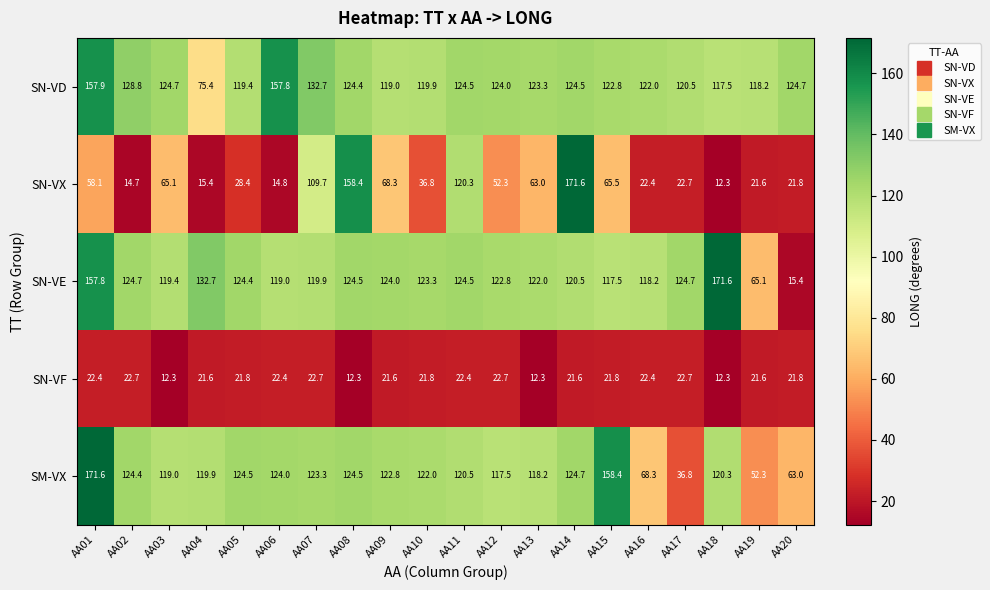

What is the greatest value displayed?

171.6